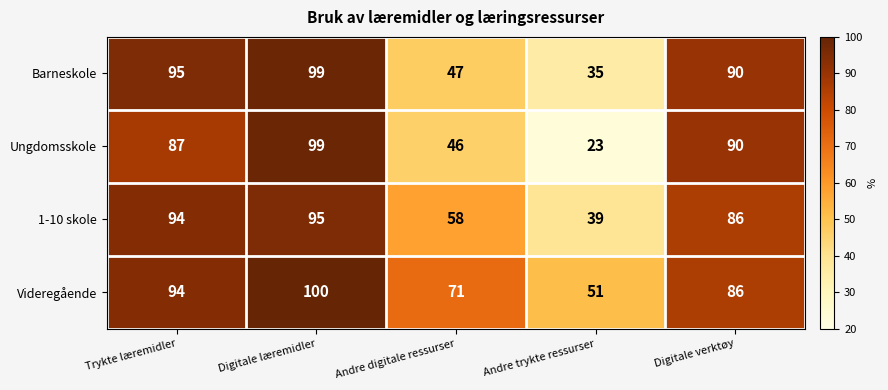

What is the total value across all series at Trykte læremidler?

370